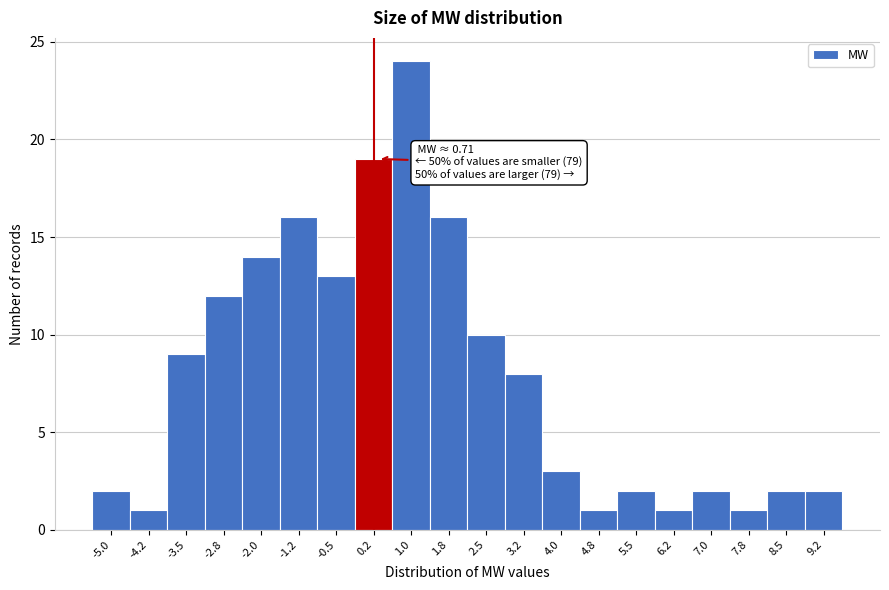

Reading left to right, transcribe all the data shown in this chart.

-5.0=2	-4.2=1	-3.5=9	-2.8=12	-2.0=14	-1.2=16	-0.5=13	0.2=19	1.0=24	1.8=16	2.5=10	3.2=8	4.0=3	4.8=1	5.5=2	6.2=1	7.0=2	7.8=1	8.5=2	9.2=2